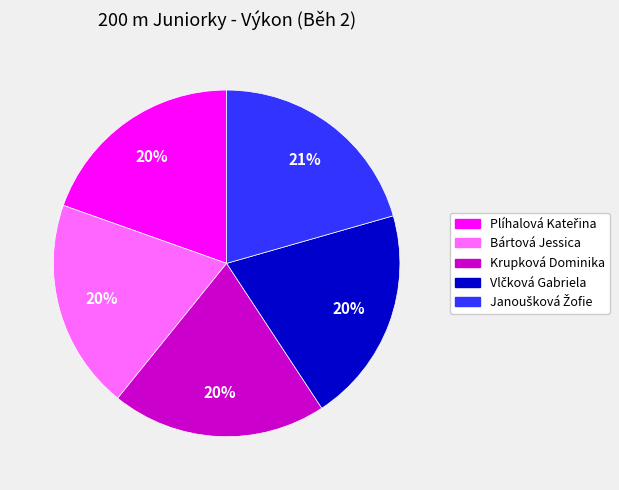

To the nearest percent, what is the difference between the largest and smallest slice percentages?

1%